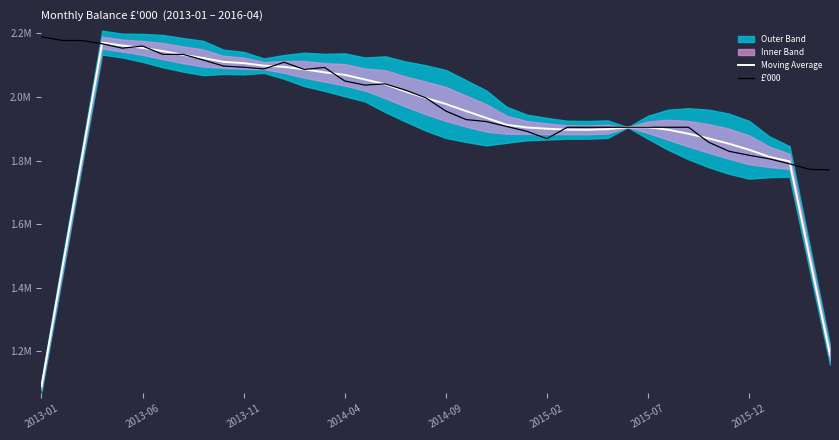

At how many categories does at least one series exceed 1349763?

40